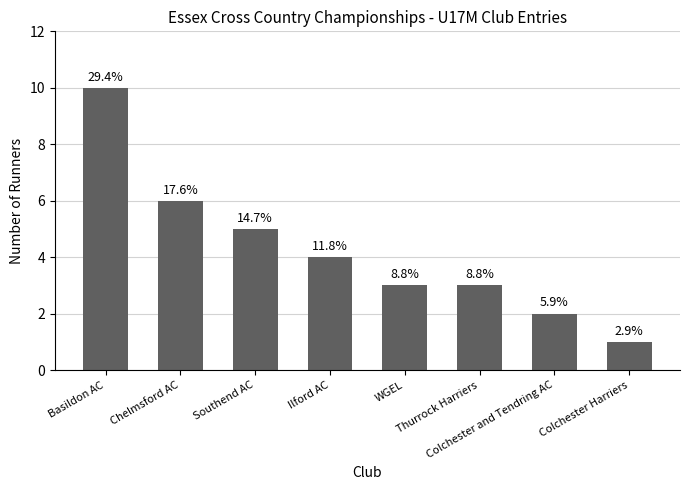

The value at Ilford AC is 2. True or false?

False